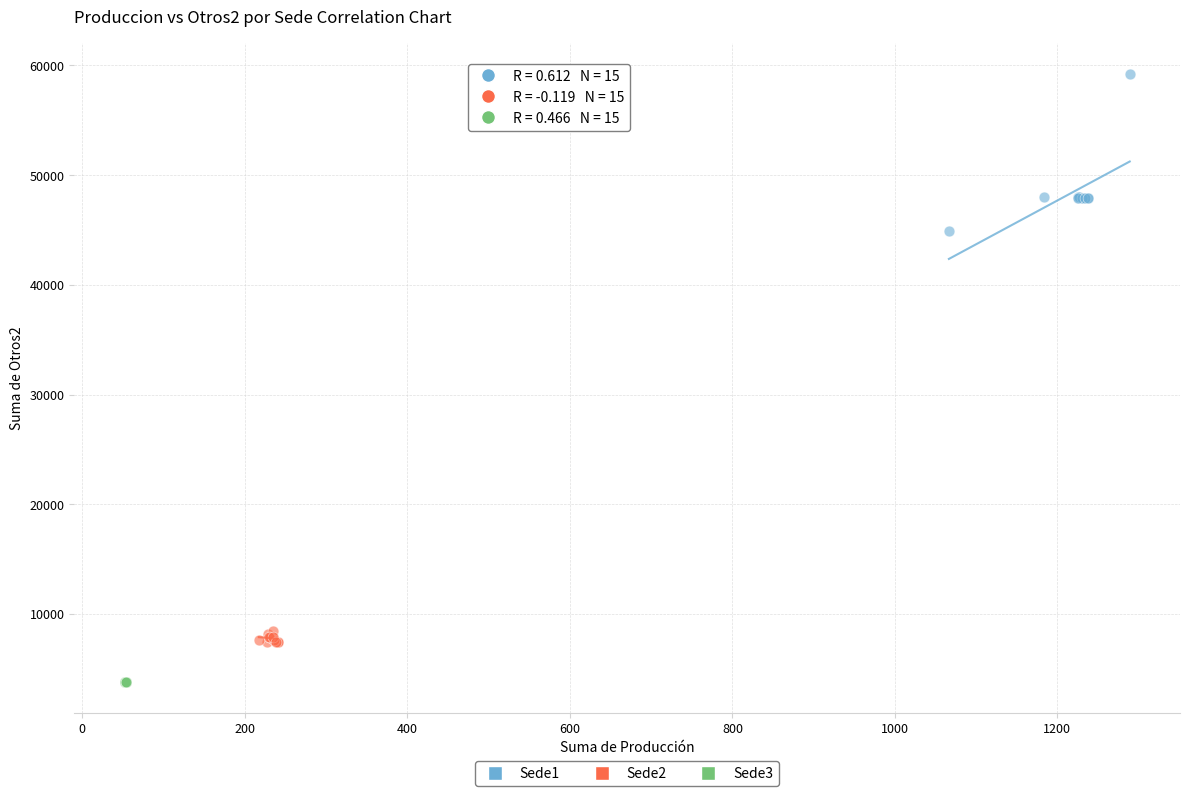

Which series contains the lowest Y value?

Sede3